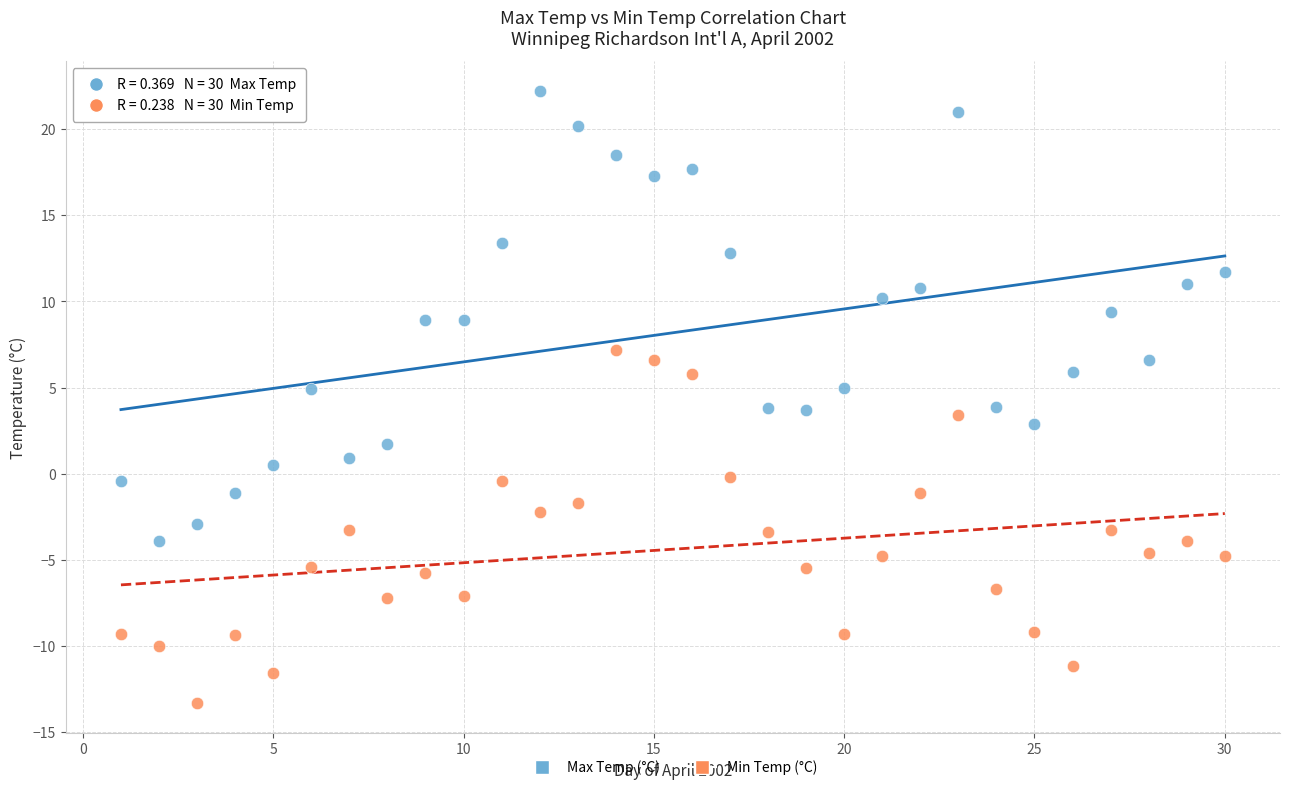

Which series contains the highest Y value?

Max Temp (°C)